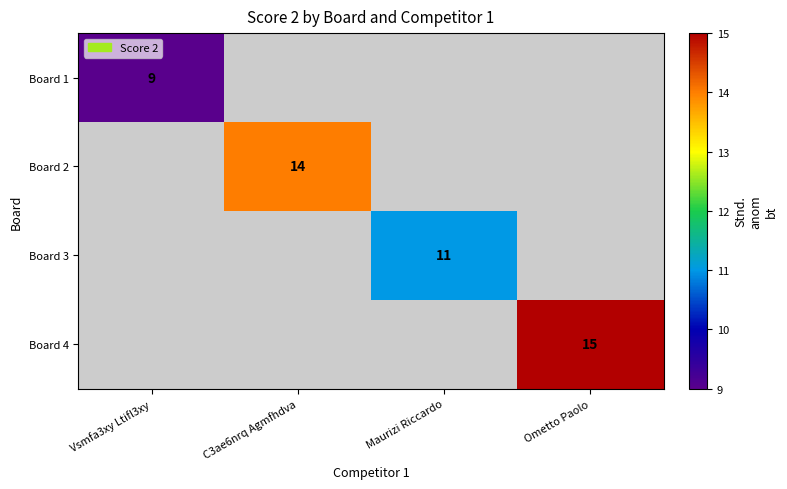

How many categories are shown in the chart?

4